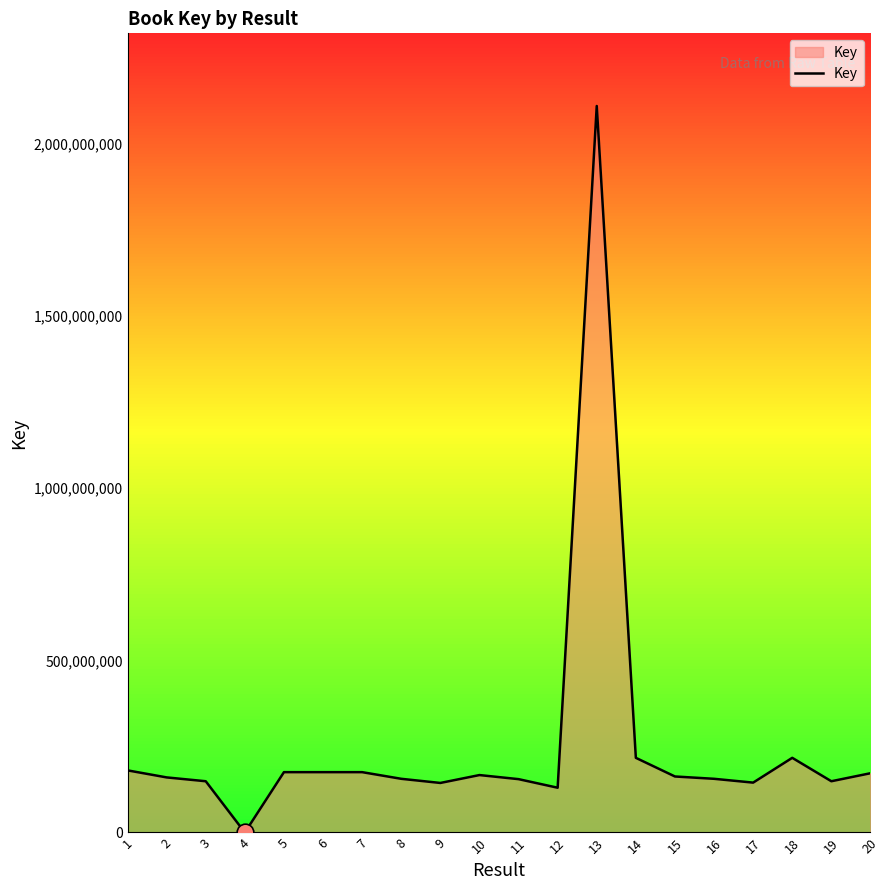

What is the sum of all values?

5096304664